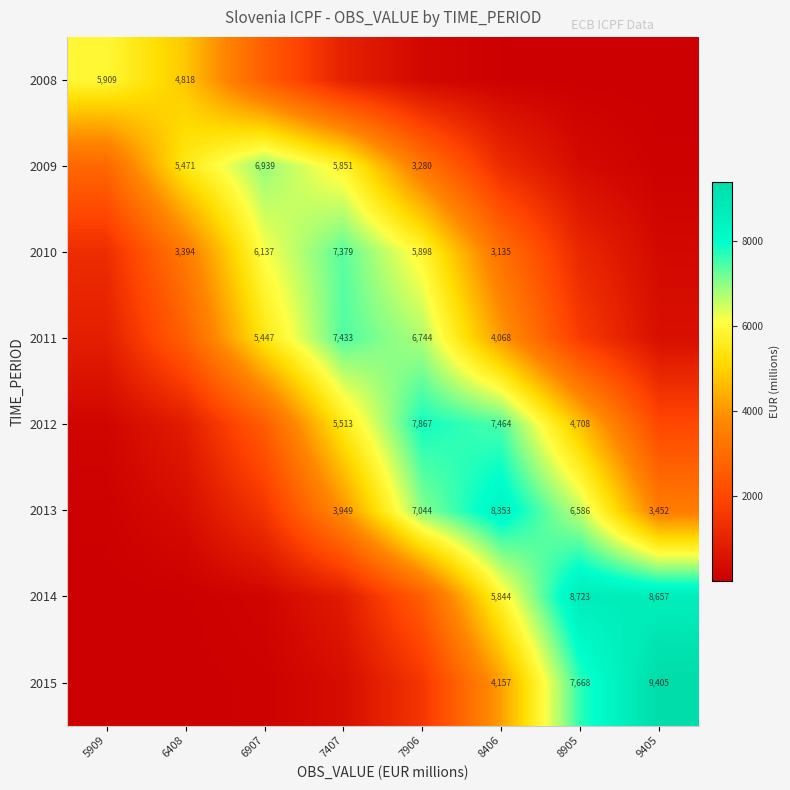

Is the value of 2009 at 7906 greater than the value of 2013 at 9405?

No